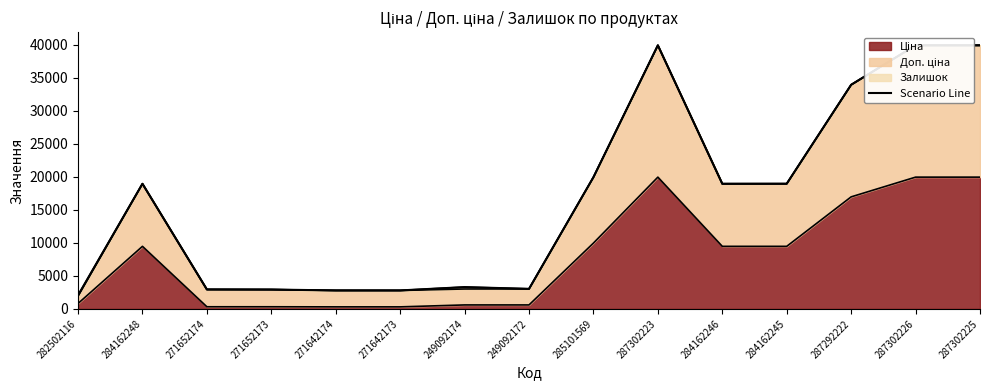

What position from the right is 271652173?

12